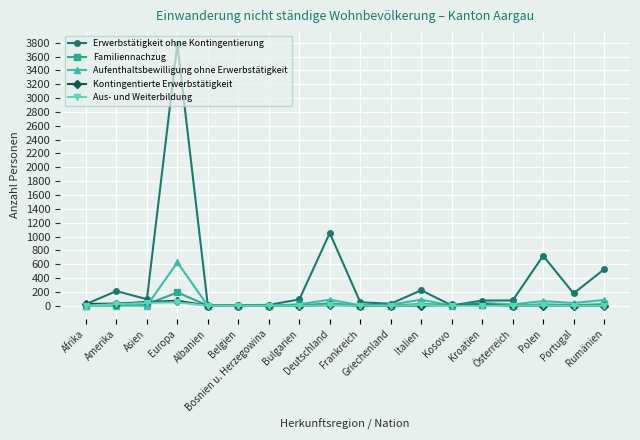

Which category has the highest value across all series?

Europa